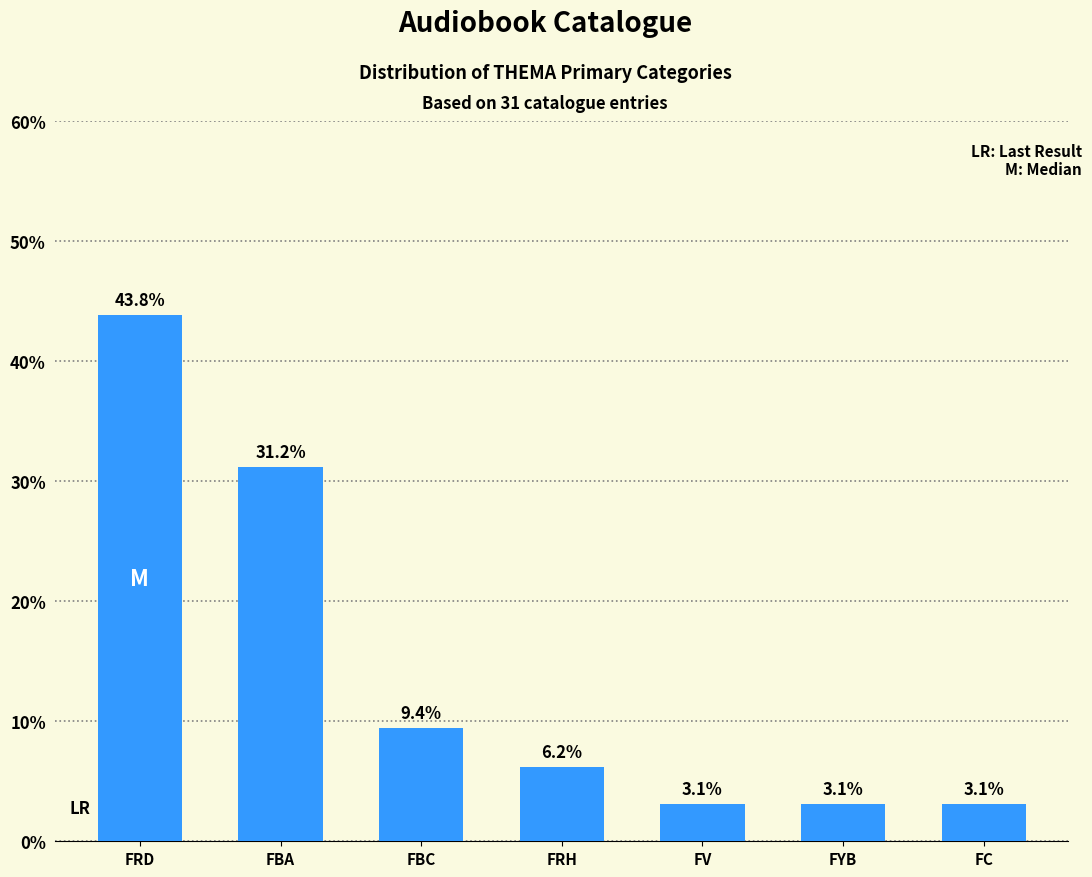

Reading left to right, what are all the values shown in this chart?

43.8	31.2	9.4	6.2	3.1	3.1	3.1